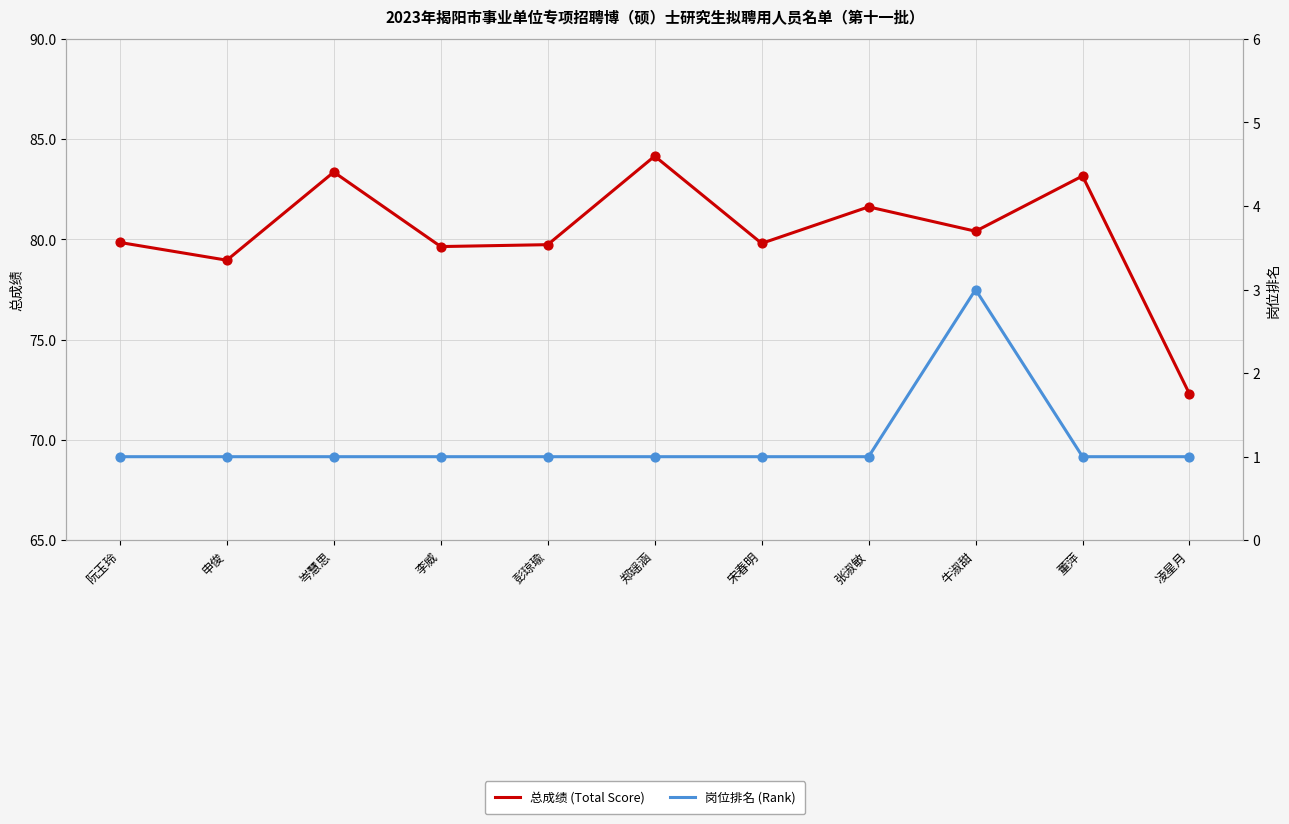

Which series has the largest Y range (max minus min)?

总成绩 (Total Score)